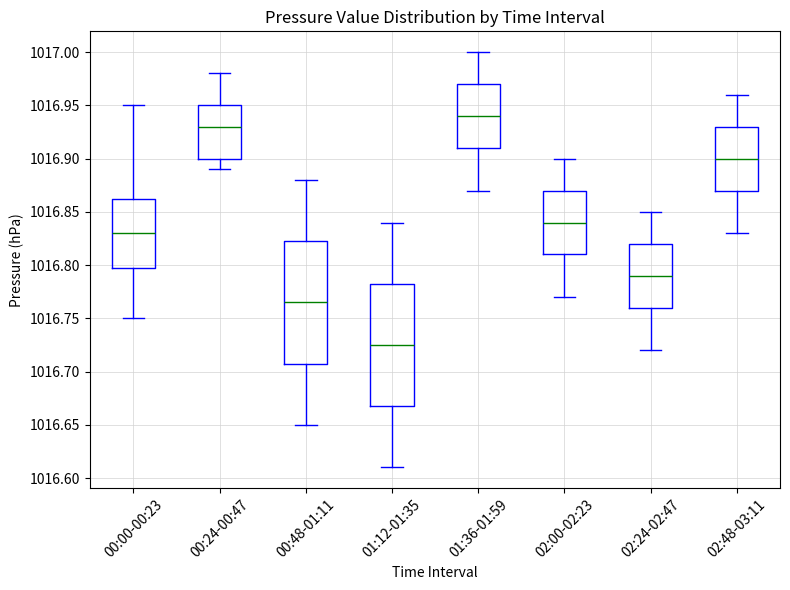

Which box's median line is the lowest?

01:12-01:35